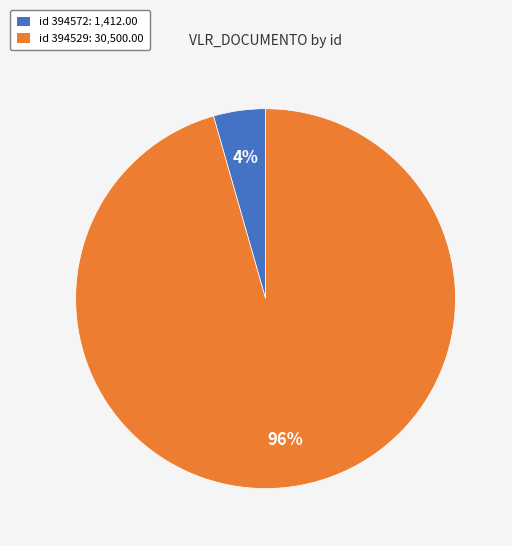

Count the number of slices in the pie.

2